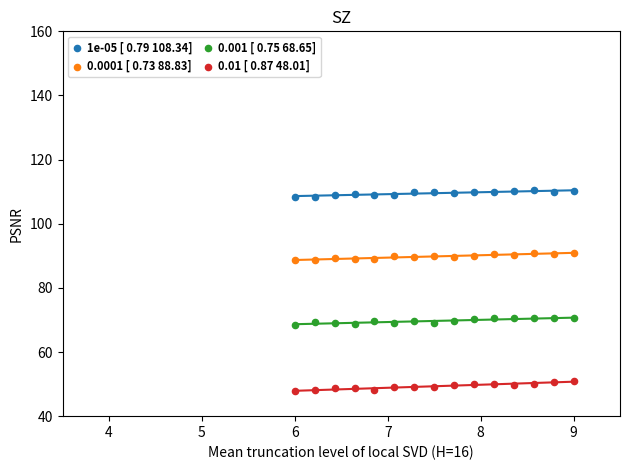

Which series has the widest spread of Y values?

0.01 [ 0.87 48.01]